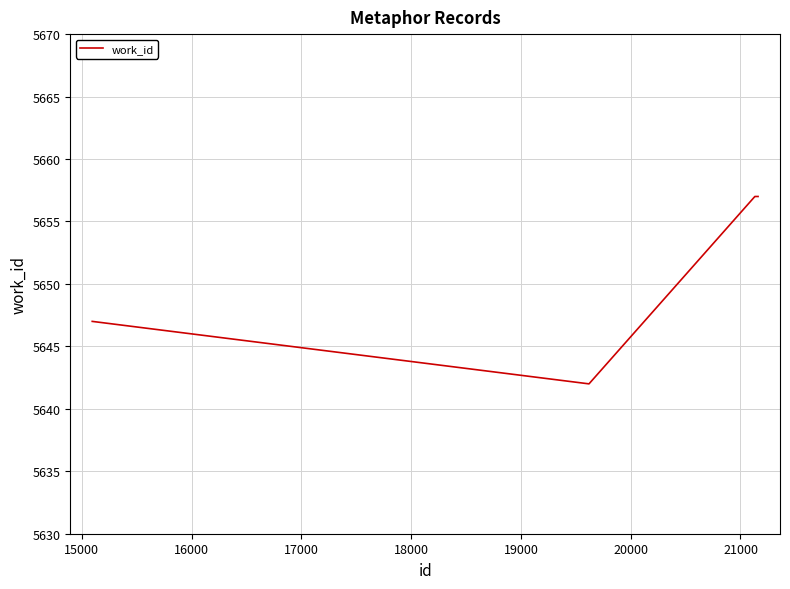

What is the minimum value shown in the chart?

5642